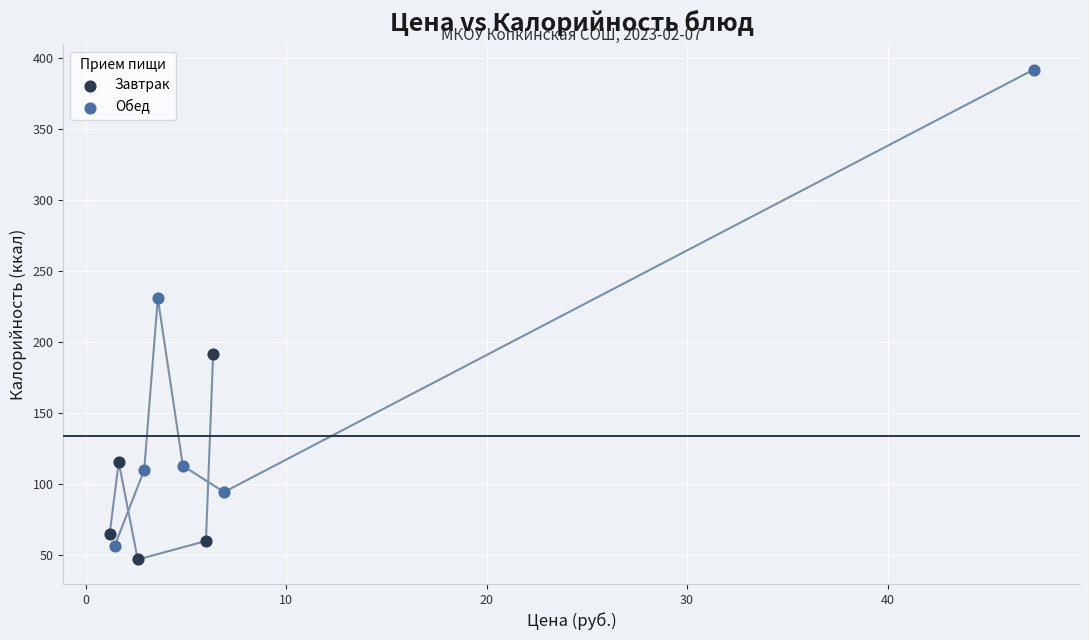

What are all the series names shown in the legend?

Завтрак, Обед